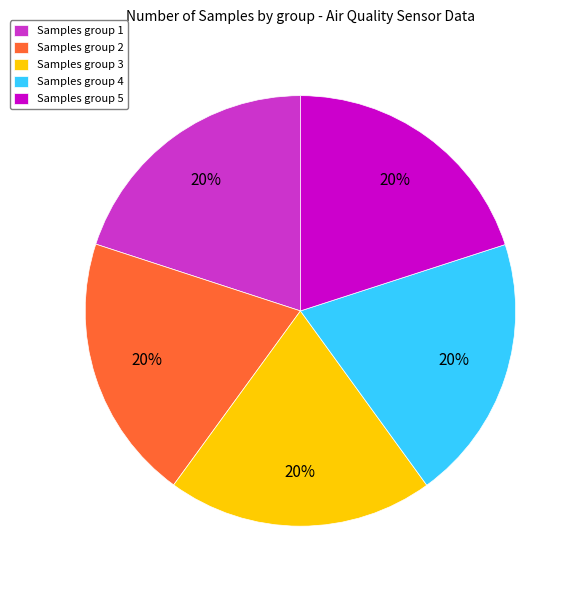

Is there a majority slice in this chart?

No